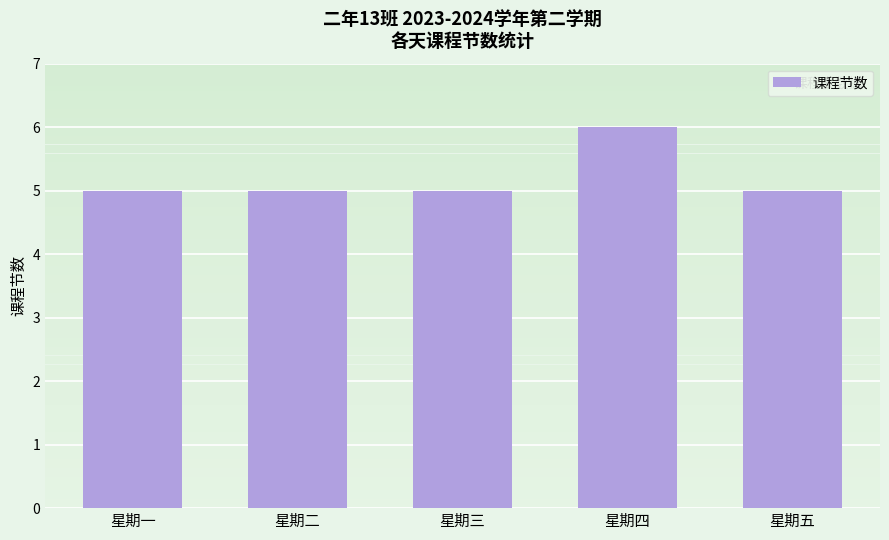

Does the chart contain any negative values?

No